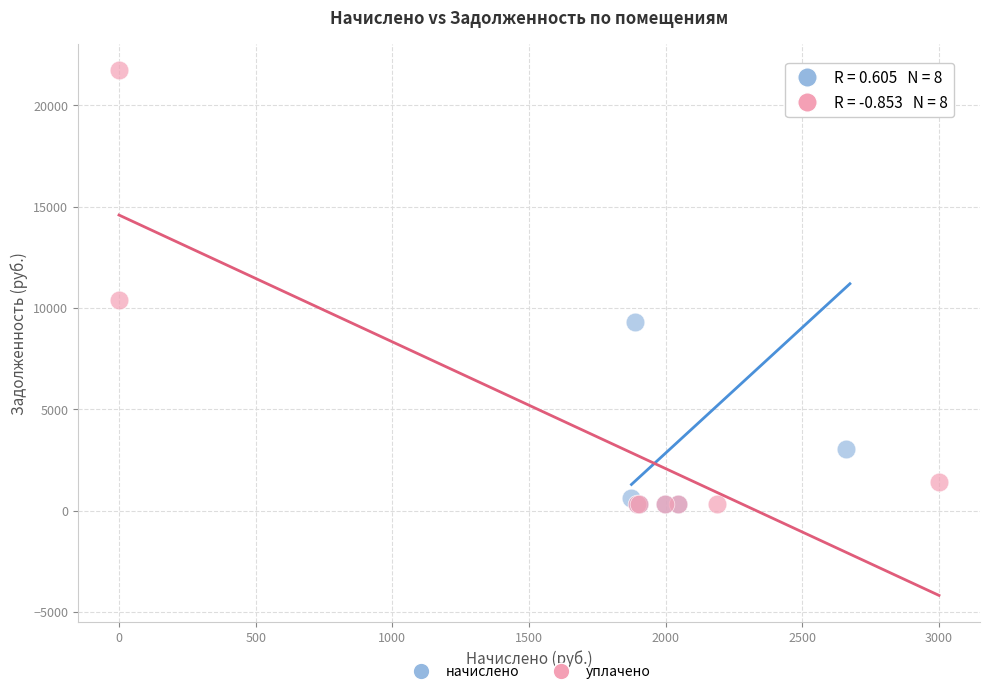

Which series contains the highest Y value?

уплачено